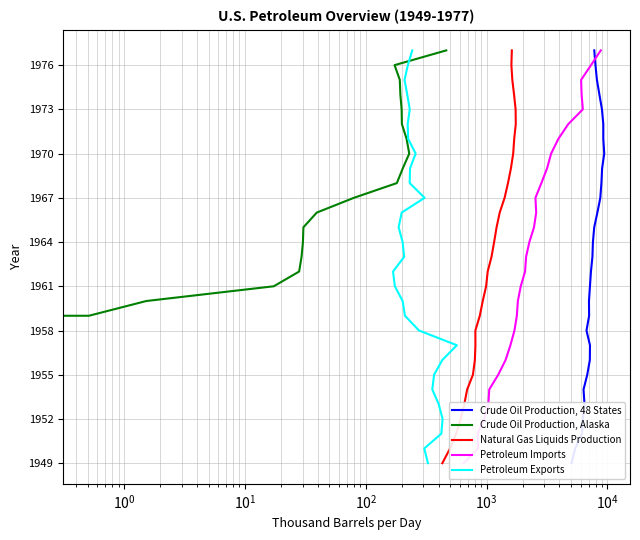

True or false: Petroleum Imports and Crude Oil Production, Alaska intersect in this chart.

False